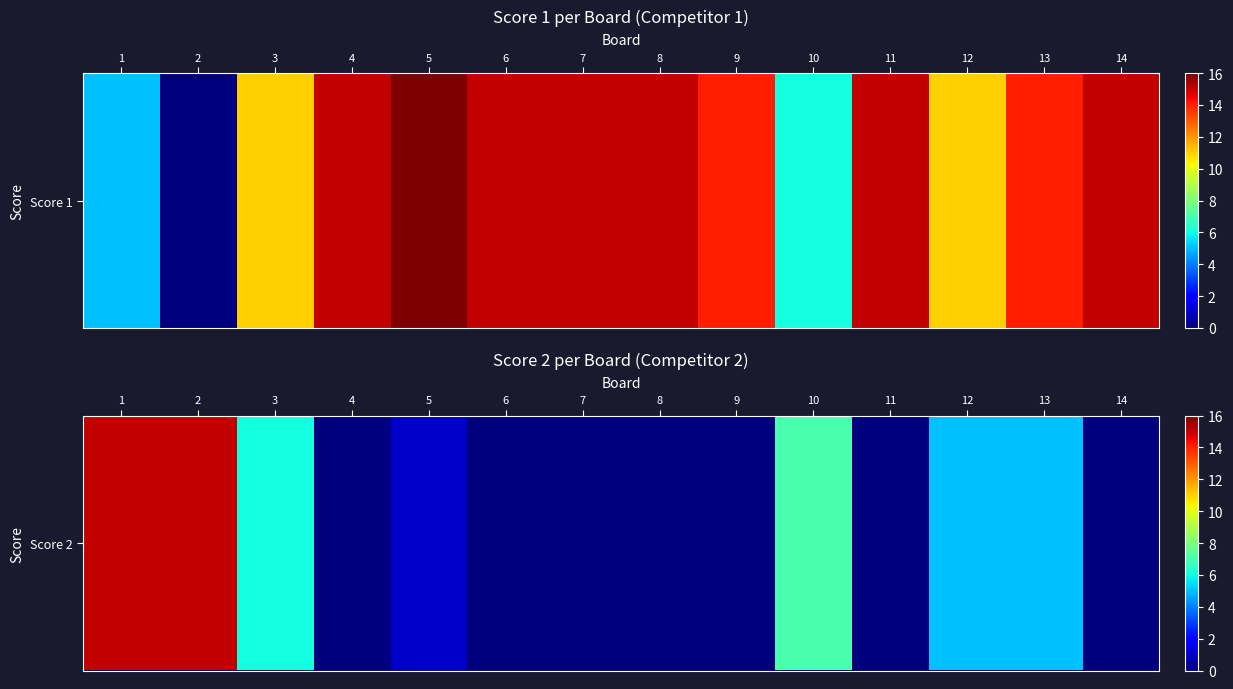

List the labels in order of value, smallest first.

4, 6, 7, 8, 9, 11, 14, 5, 12, 13, 3, 10, 1, 2